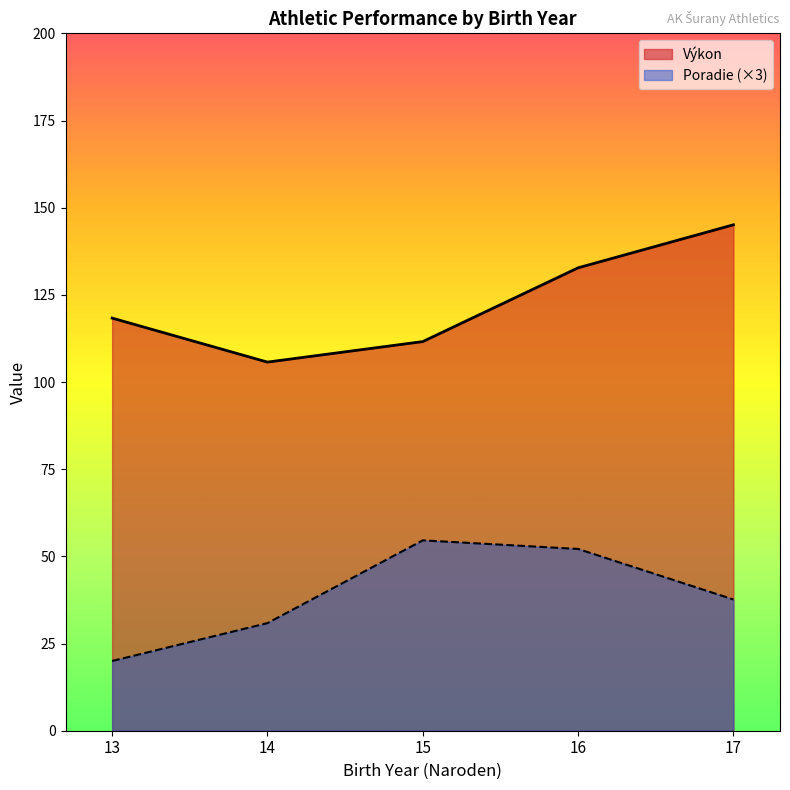

Which has a higher value, 13 or 17?

17